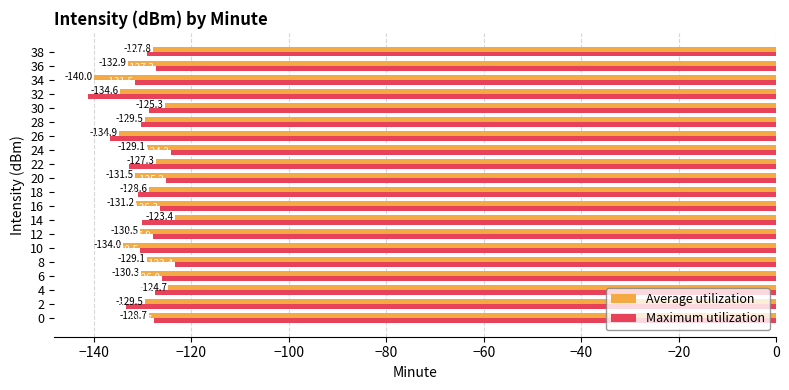

Is it true that Maximum utilization equals -216.9 at 12?

False